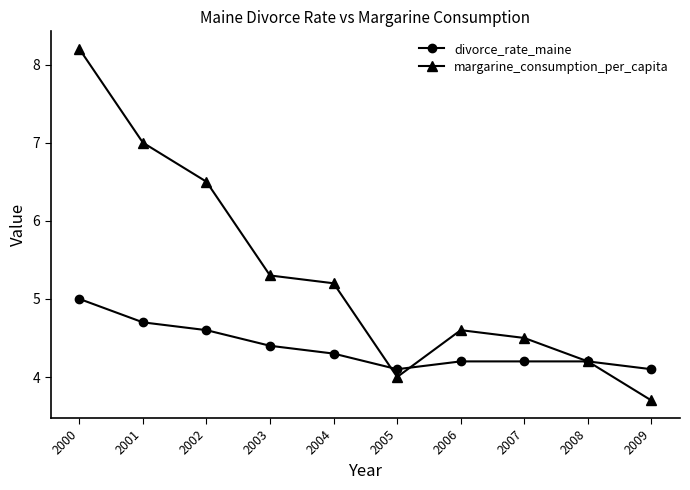

What is the value of the margarine_consumption_per_capita point at the 8th from the left?

4.5